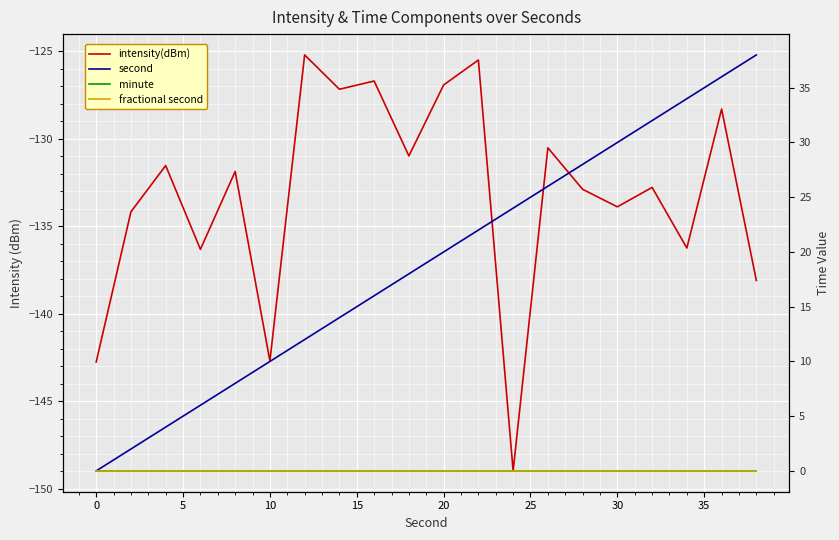

Which series has the widest spread of values?

second